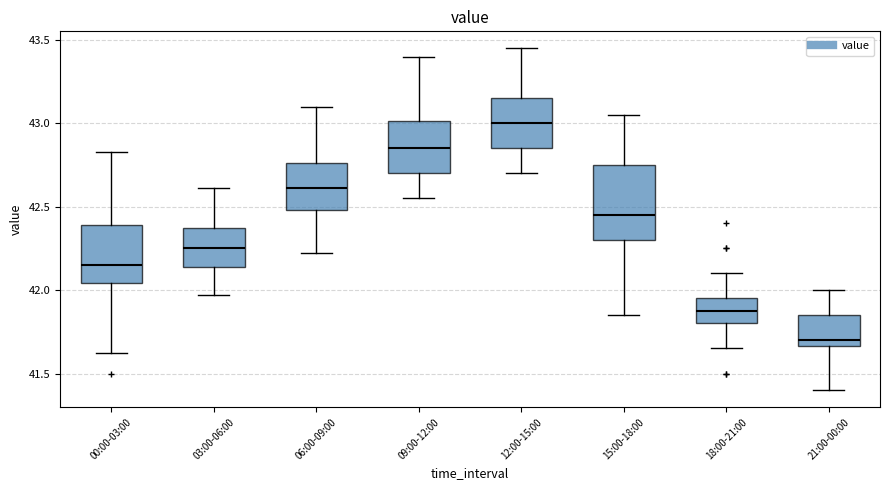

Which box is the tallest, from its lower edge to its upper edge?

15:00-18:00